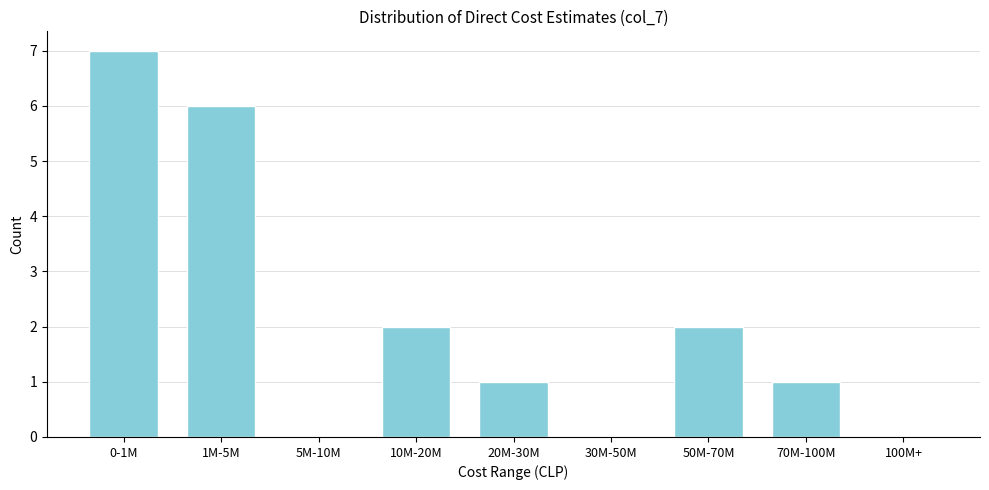

Reading left to right, transcribe all the data shown in this chart.

0-1M=7	1M-5M=6	5M-10M=0	10M-20M=2	20M-30M=1	30M-50M=0	50M-70M=2	70M-100M=1	100M+=0